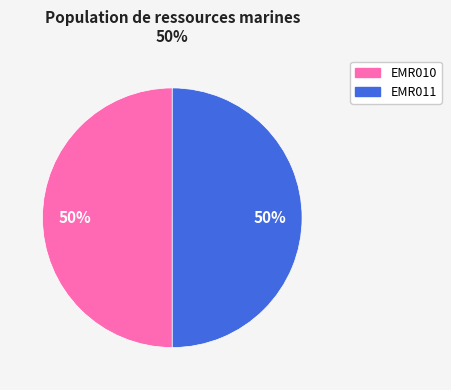

What is the ratio of the value at EMR010 to the value at EMR011?

1.0